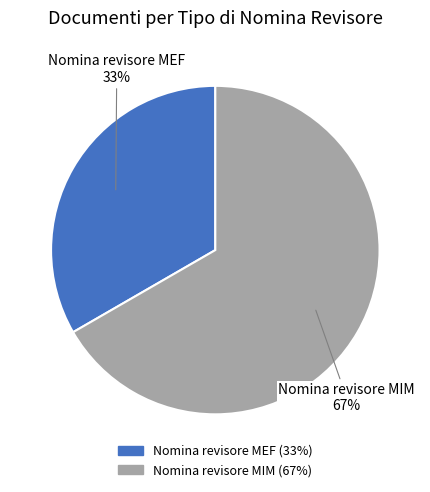

Do Nomina revisore MIM and Nomina revisore MEF together represent more than half of the pie?

Yes